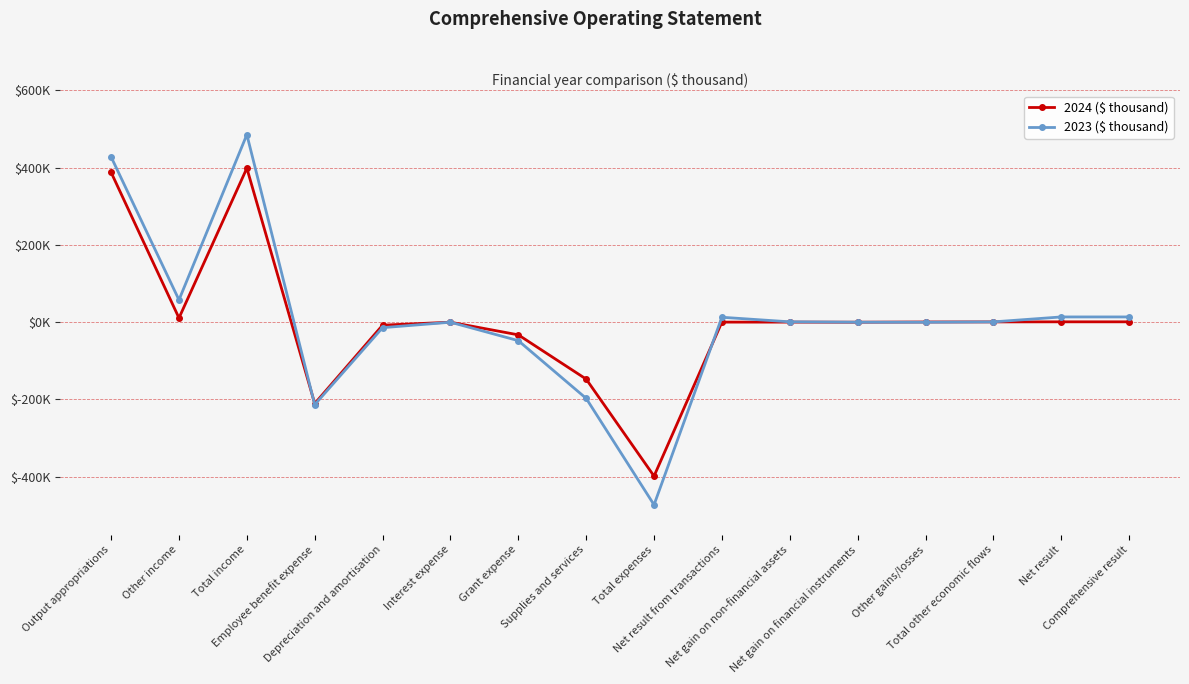

How many values in 2023 ($ thousand) are above zero?

8